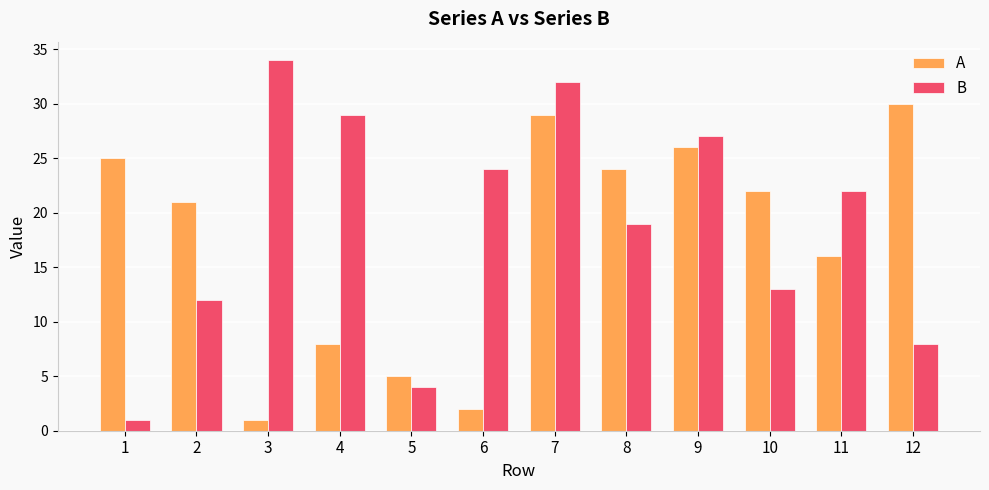

Is it true that A equals 24 at 8?

True